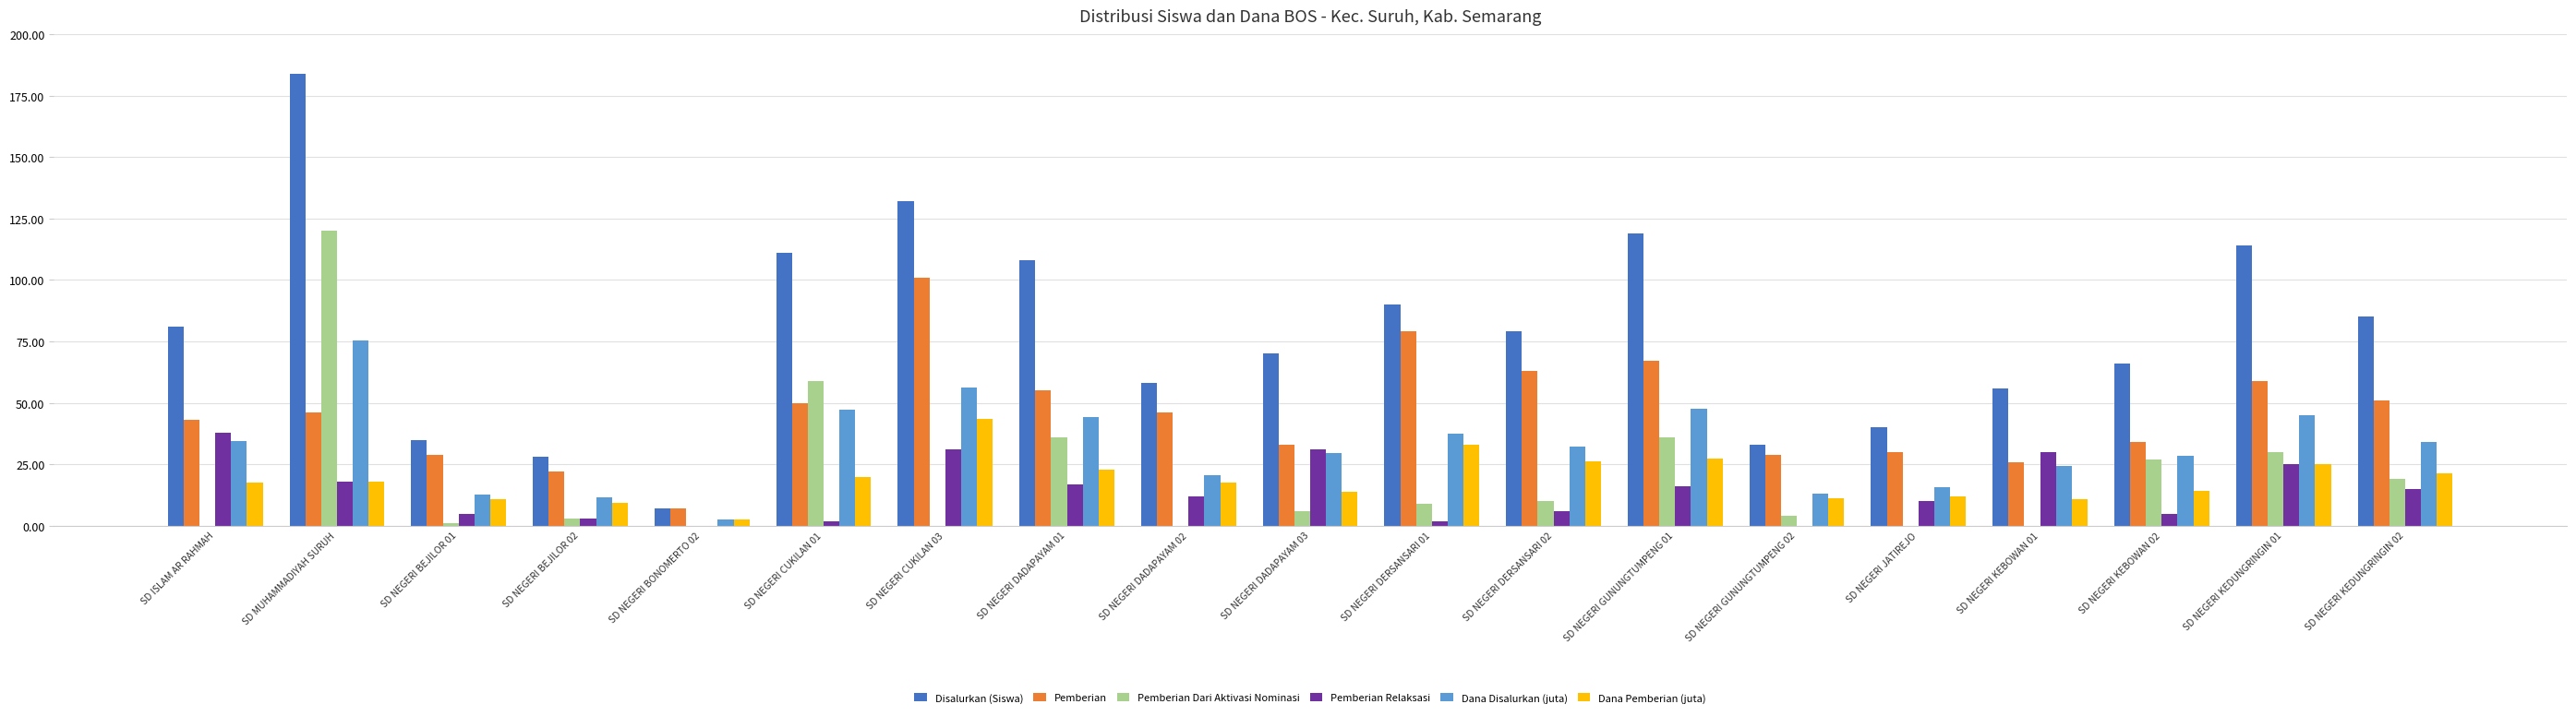

What is the sum of the Pemberian values at SD NEGERI DERSANSARI 02 and SD NEGERI KEBOWAN 02?

97.0